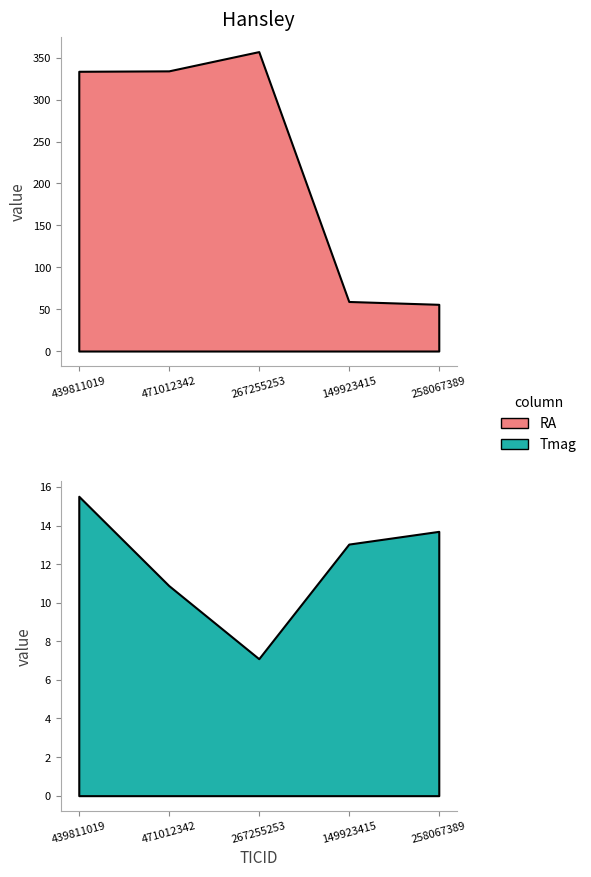

Does the chart display data point markers on the line(s)?

No